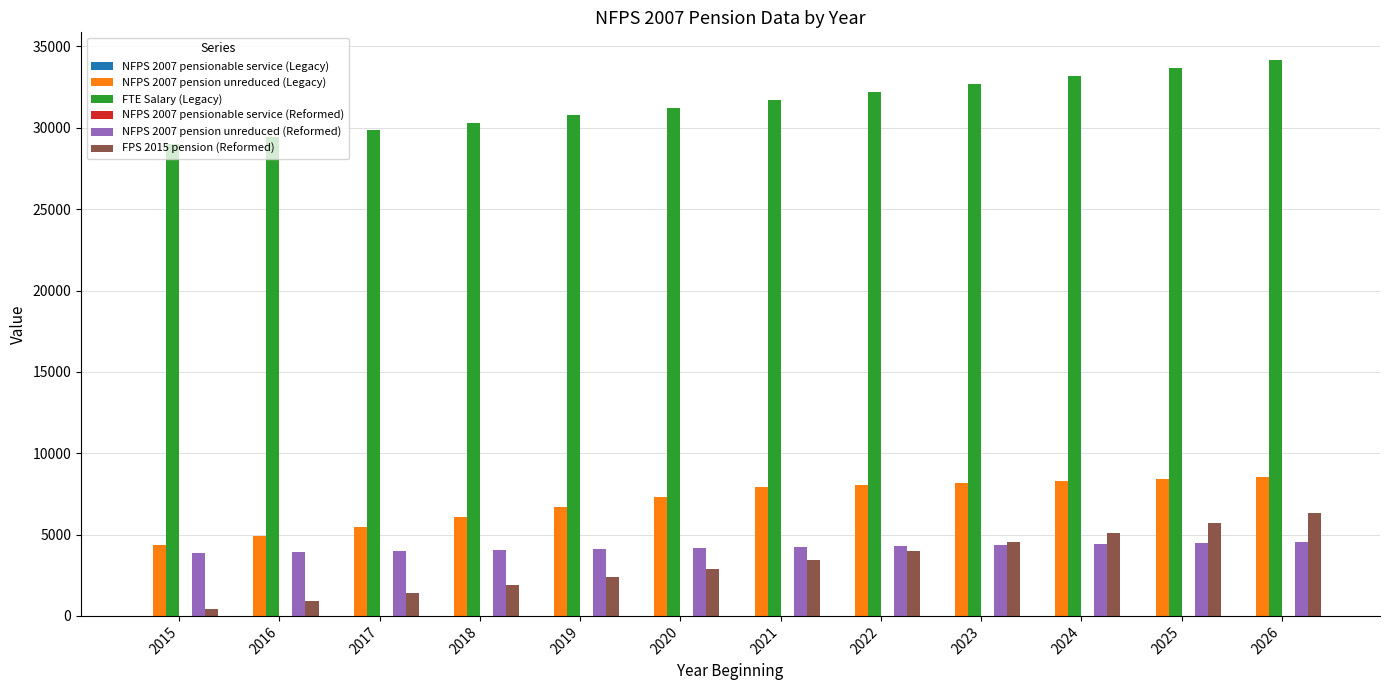

The FTE Salary (Legacy) series shows 15971.2 at 2017. True or false?

False